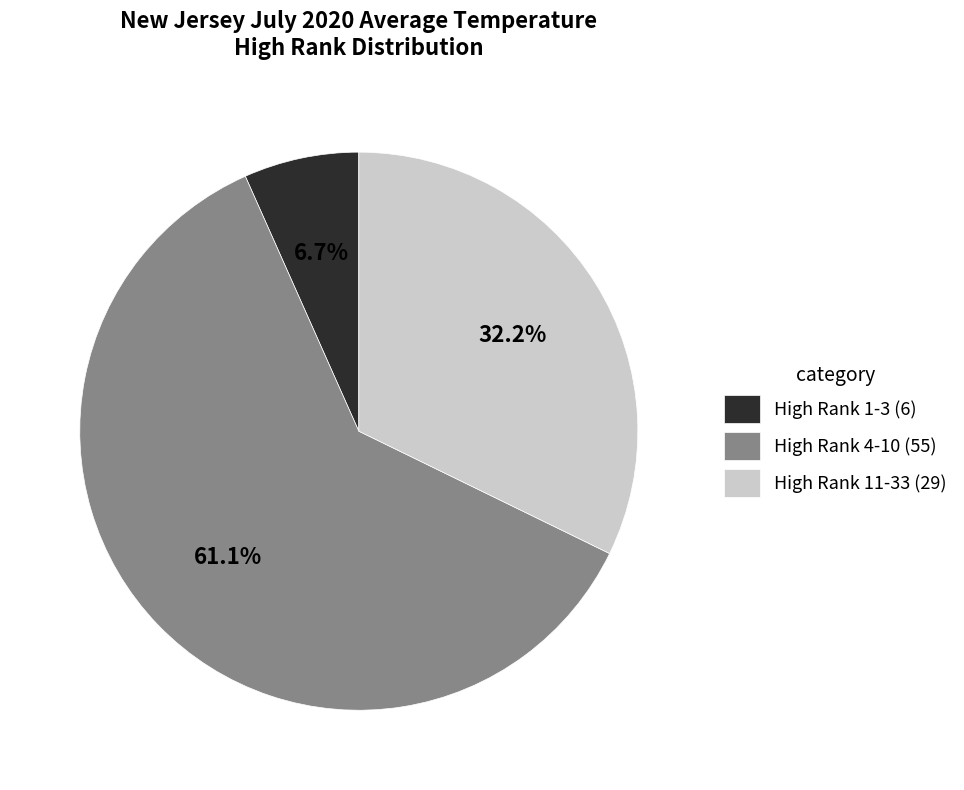

Between High Rank 1-3 (6) and High Rank 4-10 (55), which is larger?

High Rank 4-10 (55)